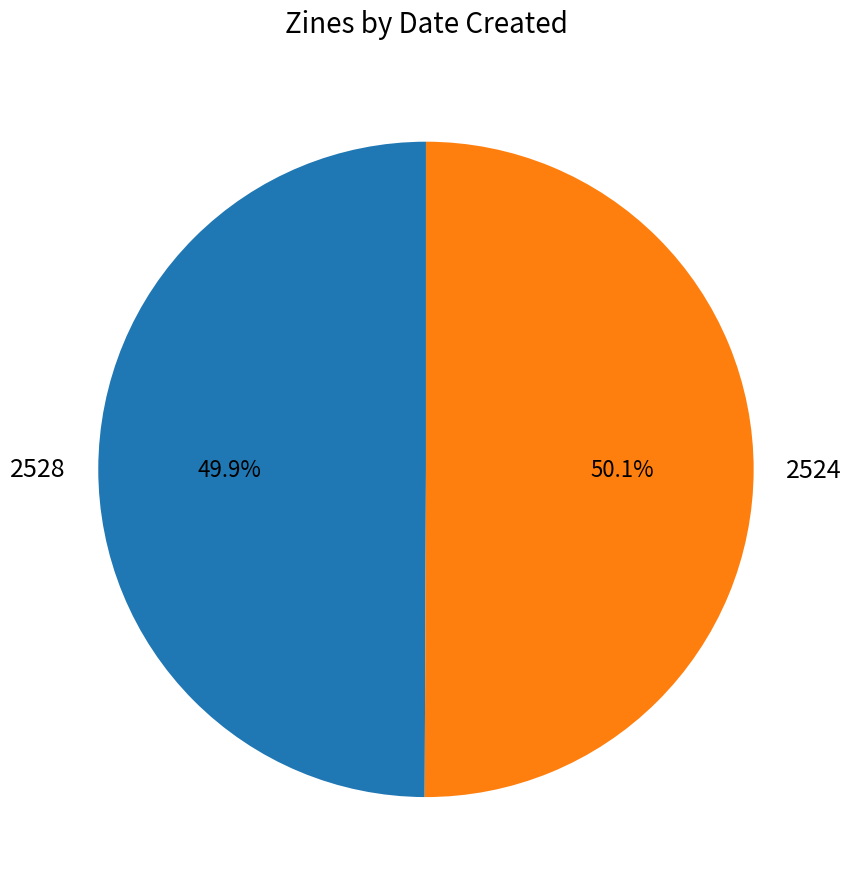

How many segments does this pie chart have?

2